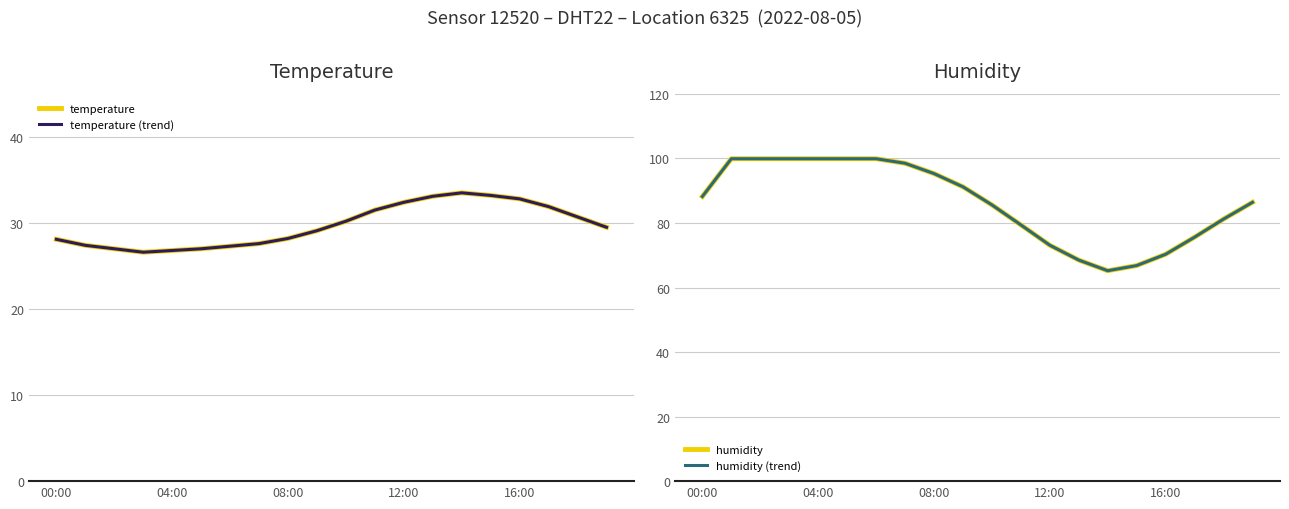

What value does the humidity (trend) series have at 13?

68.5